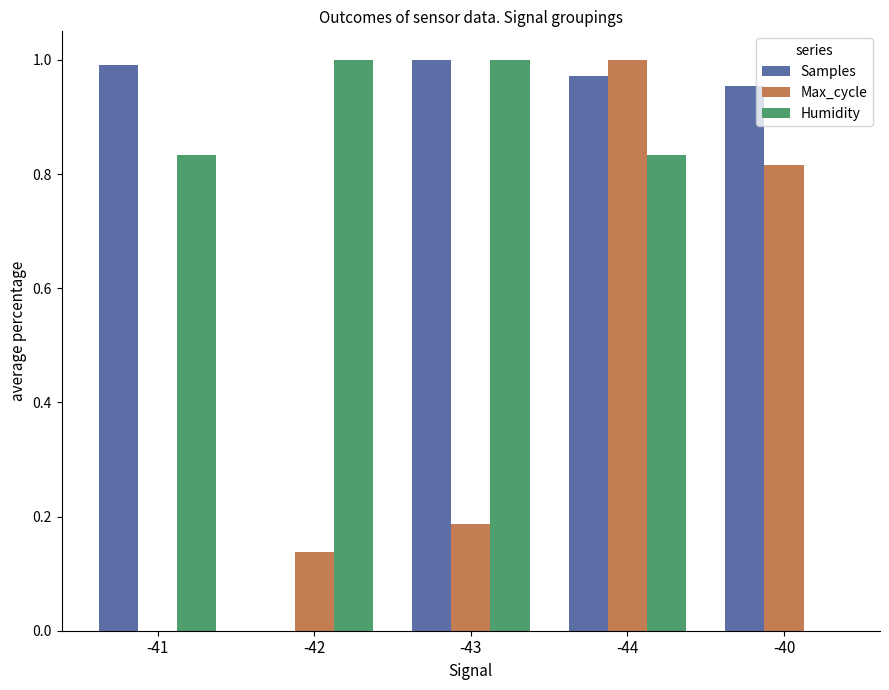

What are all the series names shown in the legend?

Samples, Max_cycle, Humidity